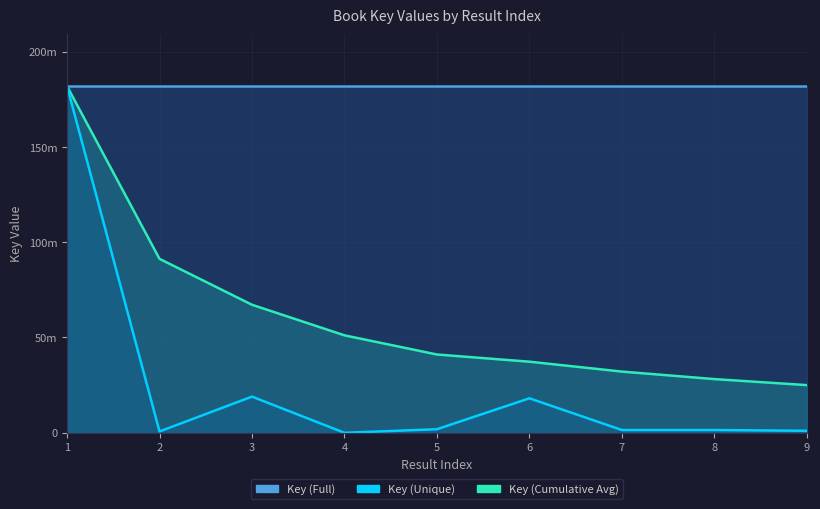

List the labels in order of Key value, smallest first.

4, 2, 9, 8, 7, 5, 6, 3, 1